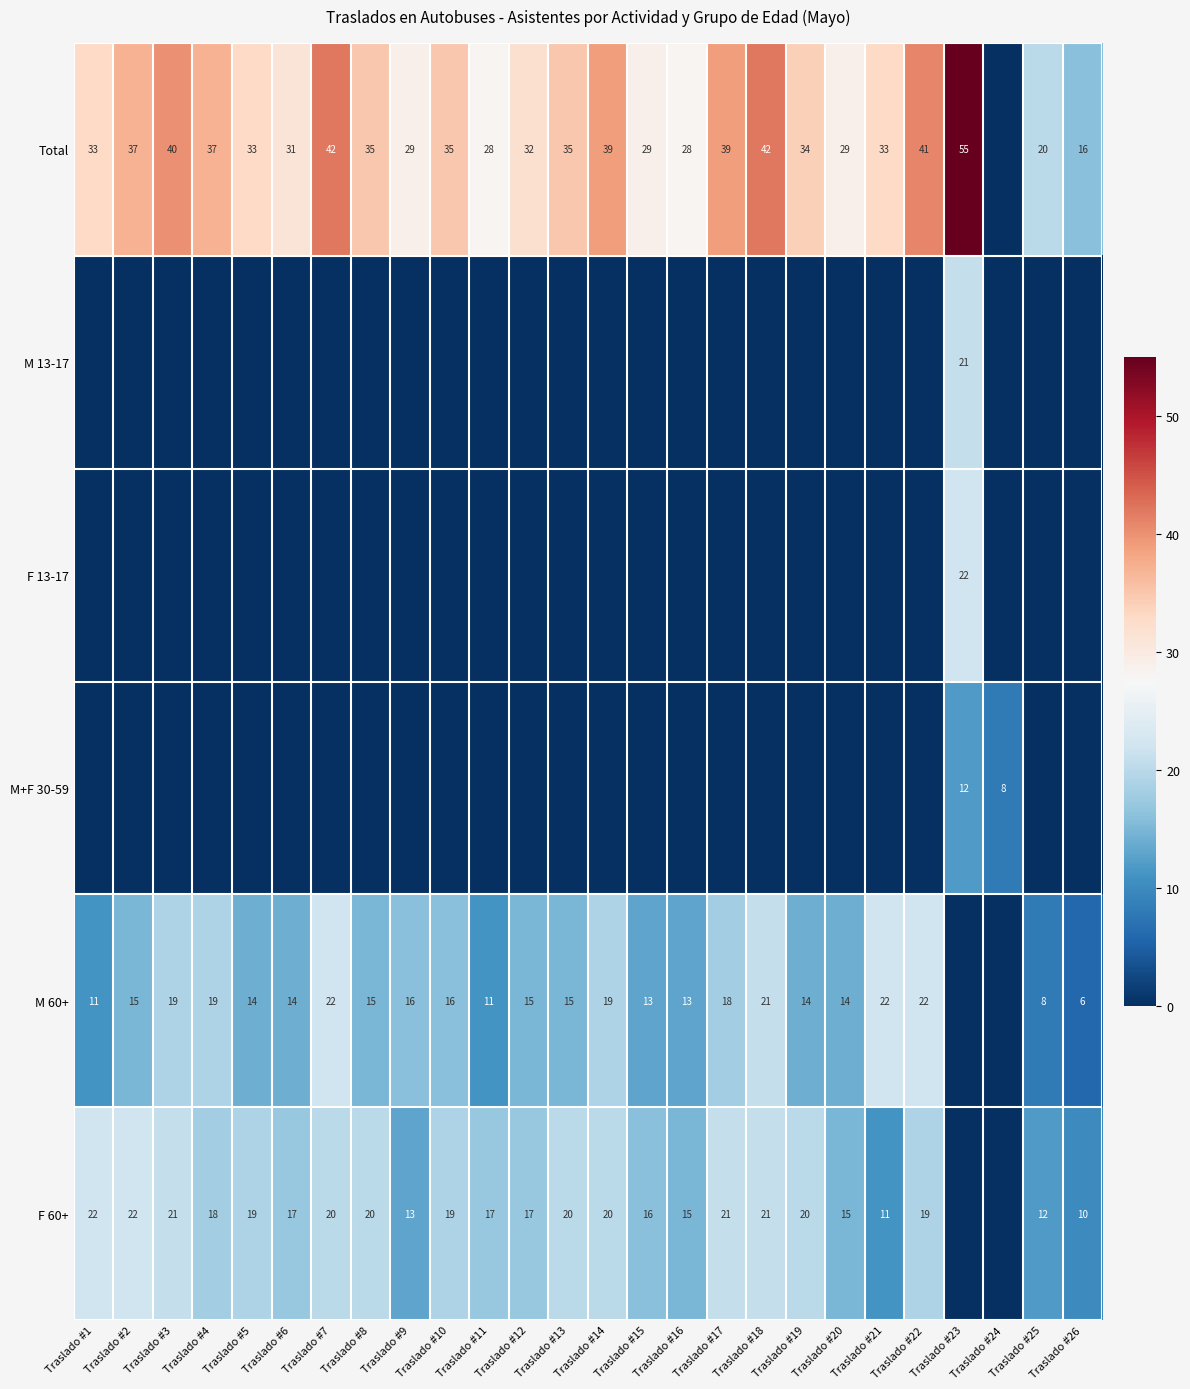

The Total series shows 35 at Traslado #13. True or false?

True